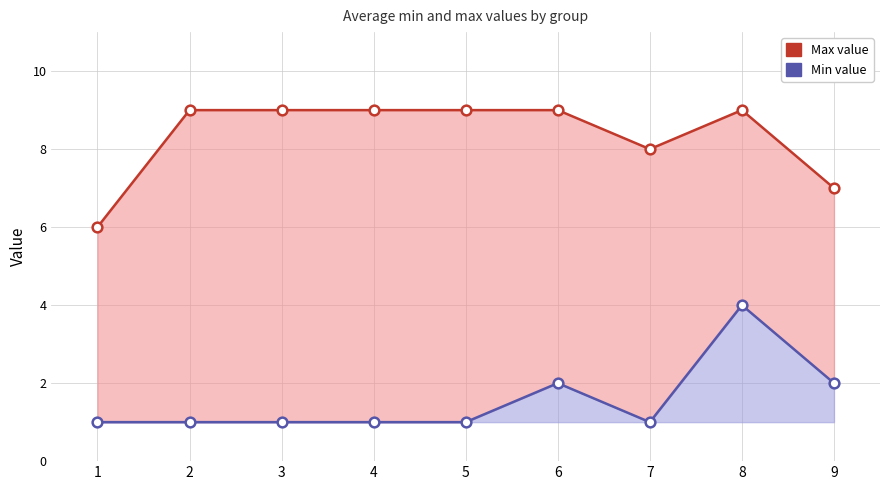

Rank the series by their average value, from lowest to highest.

Min value, Max value